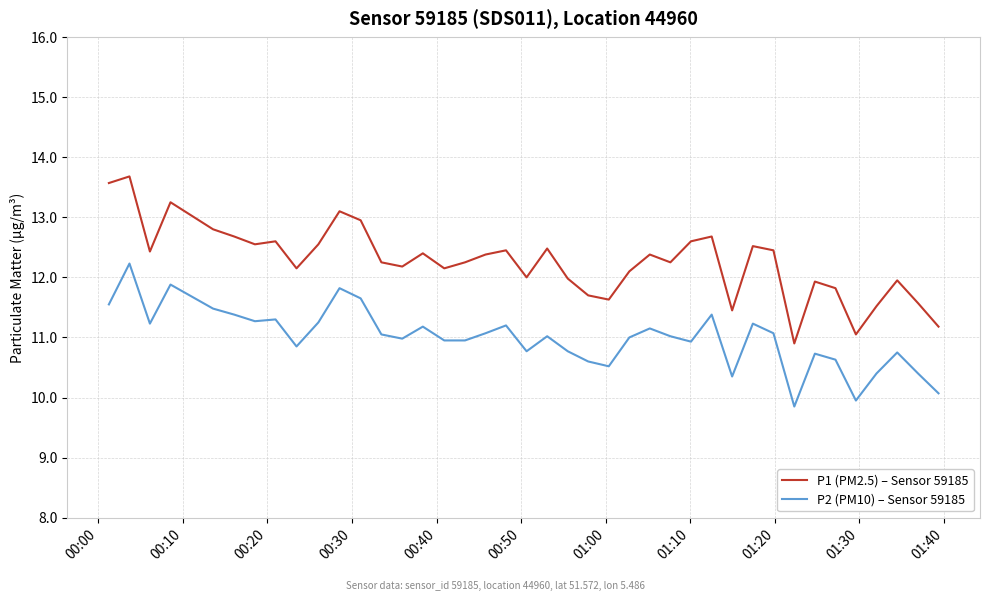

Which series has the largest total across all categories?

P1 (PM2.5) – Sensor 59185